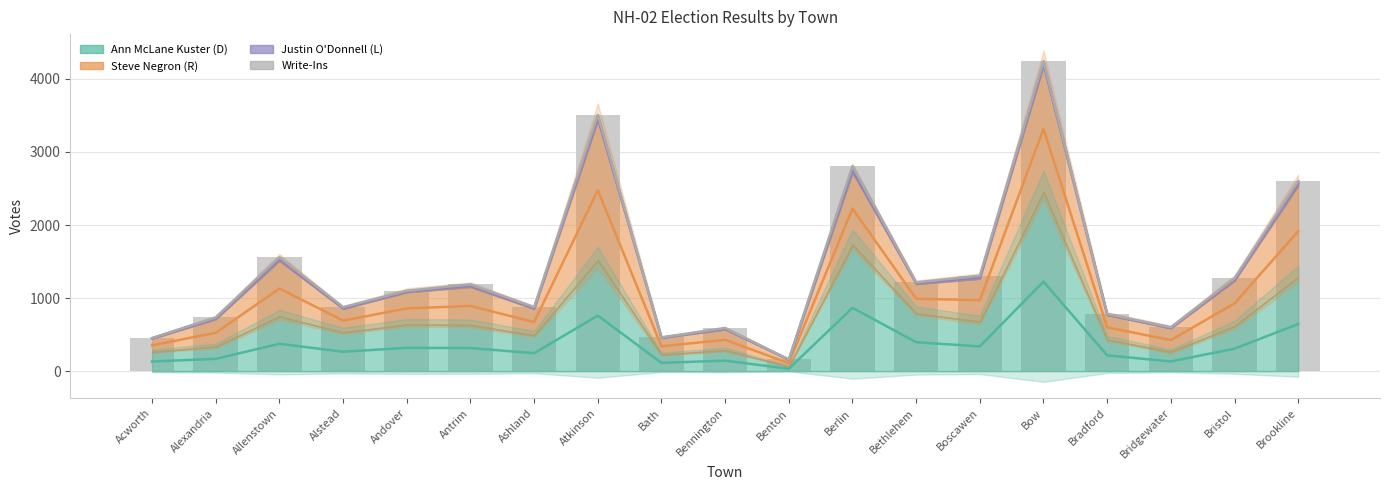

Are the bars horizontal?

No